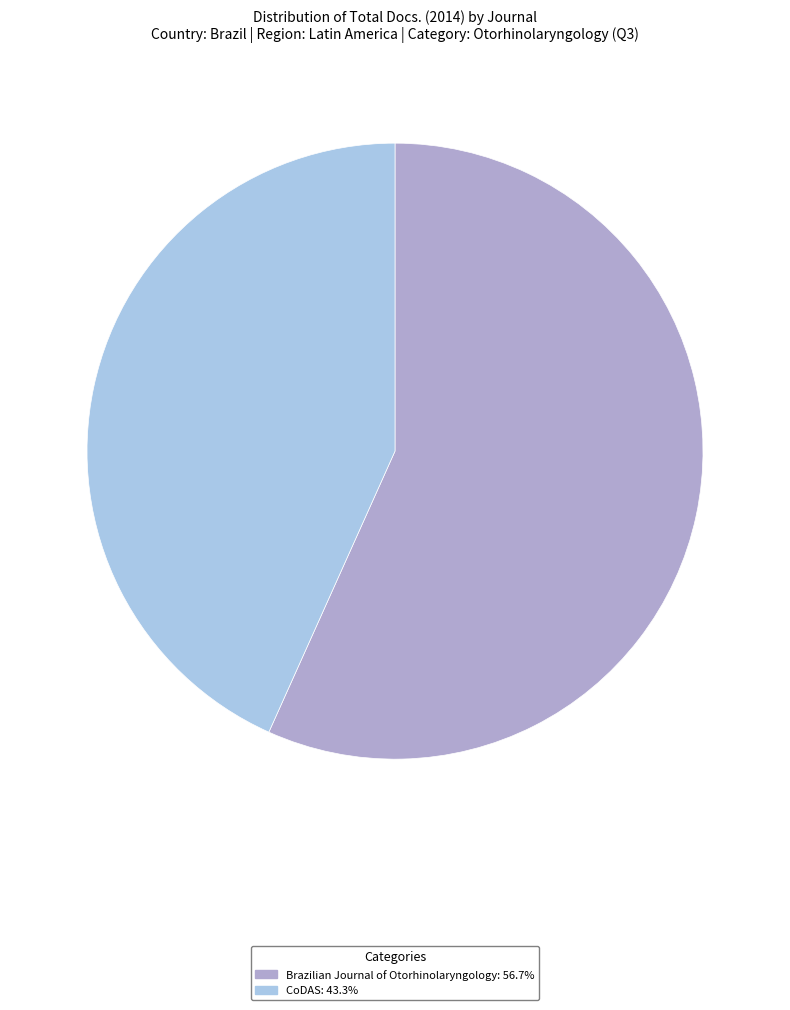

Which slice is the smallest?

CoDAS